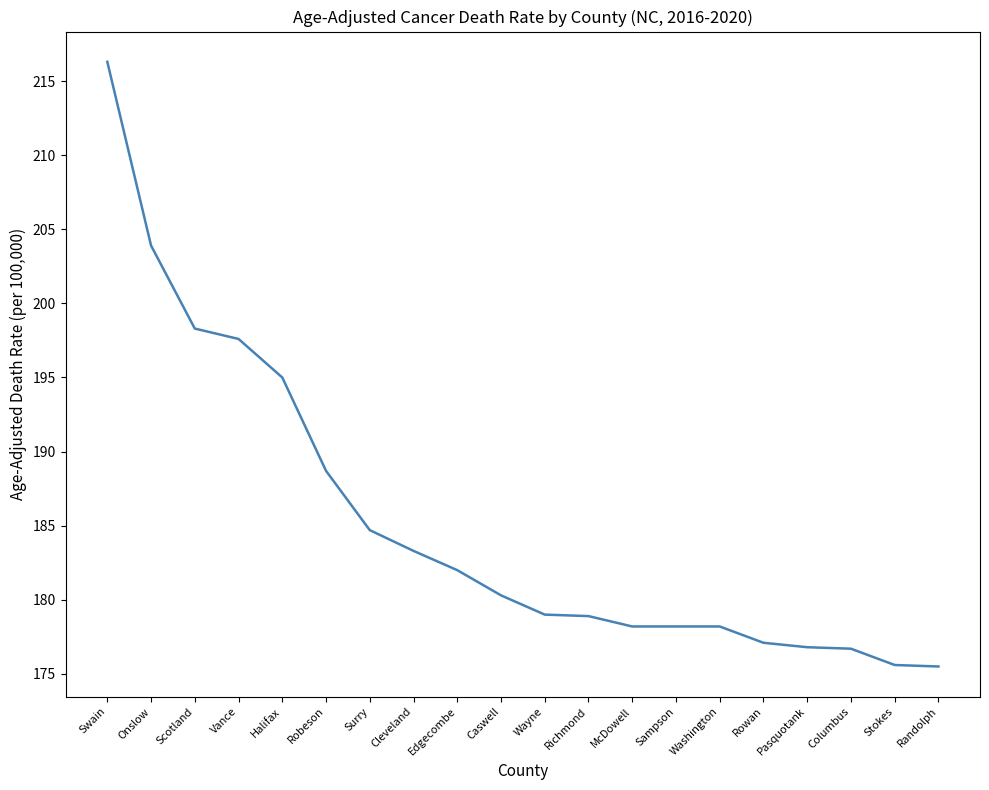

Approximately how many times larger is the value at Caswell compared to Columbus?

1.0